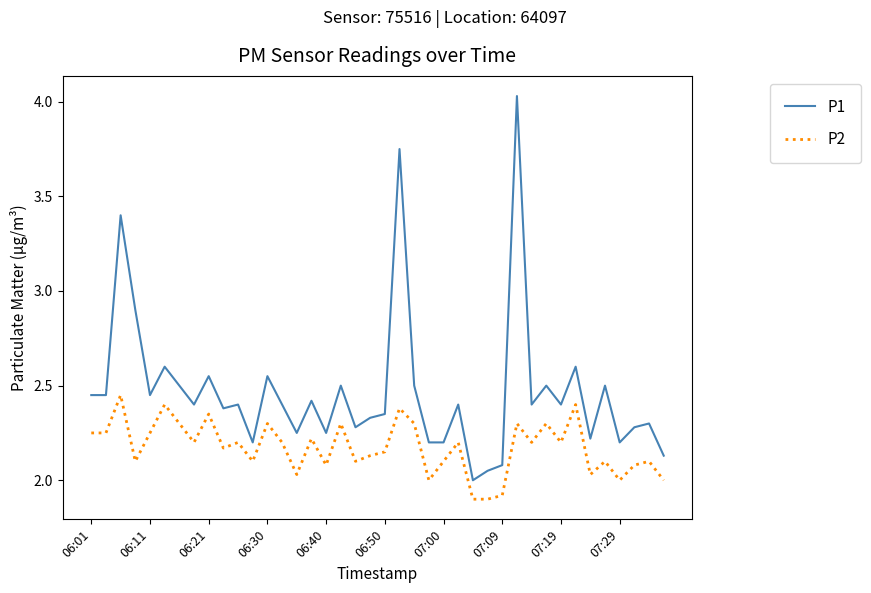

List the series in order of their overall mean, highest first.

P1, P2